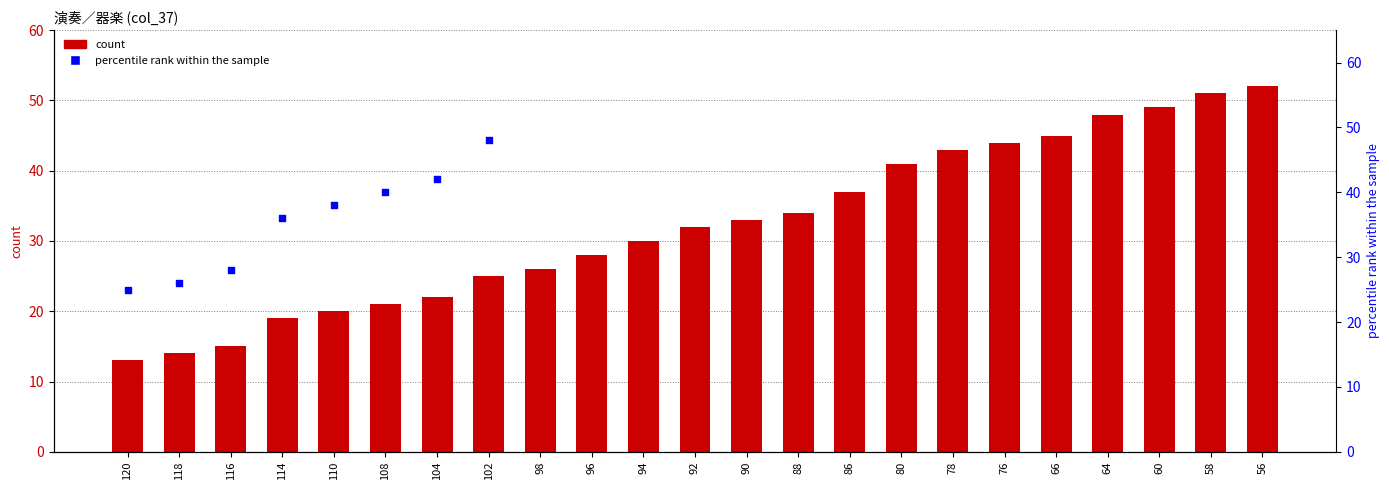

At which category is the sum across all series the highest?

56